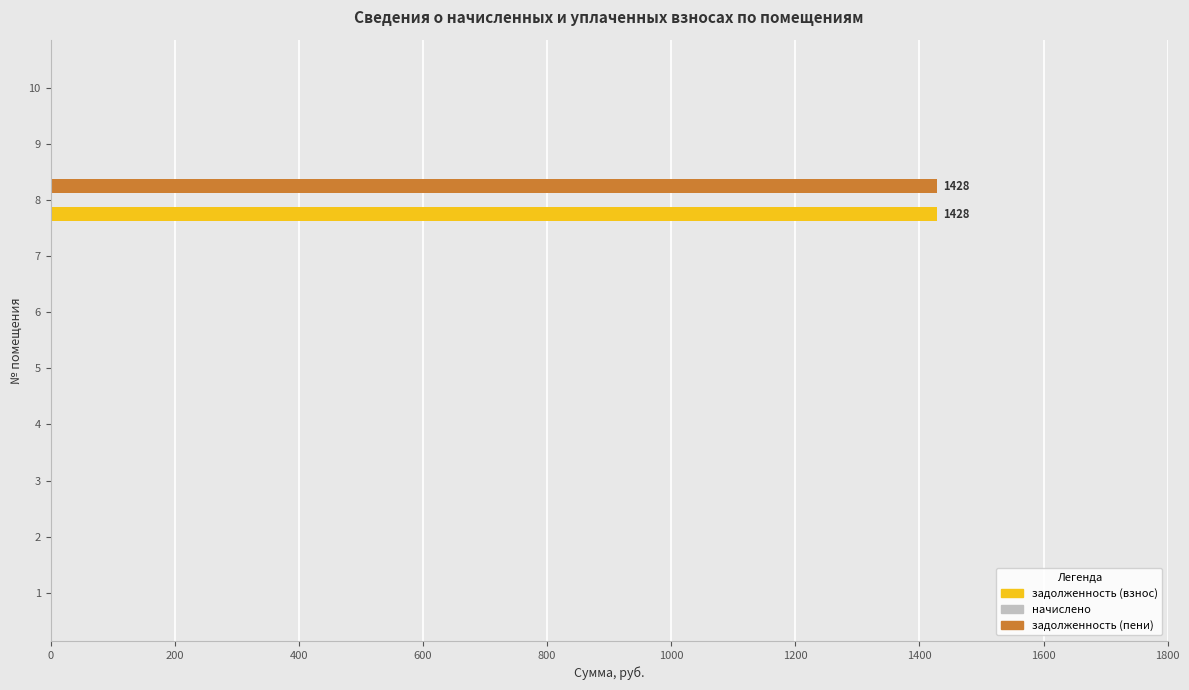

What is the average value of the задолженность (взнос) series?

143